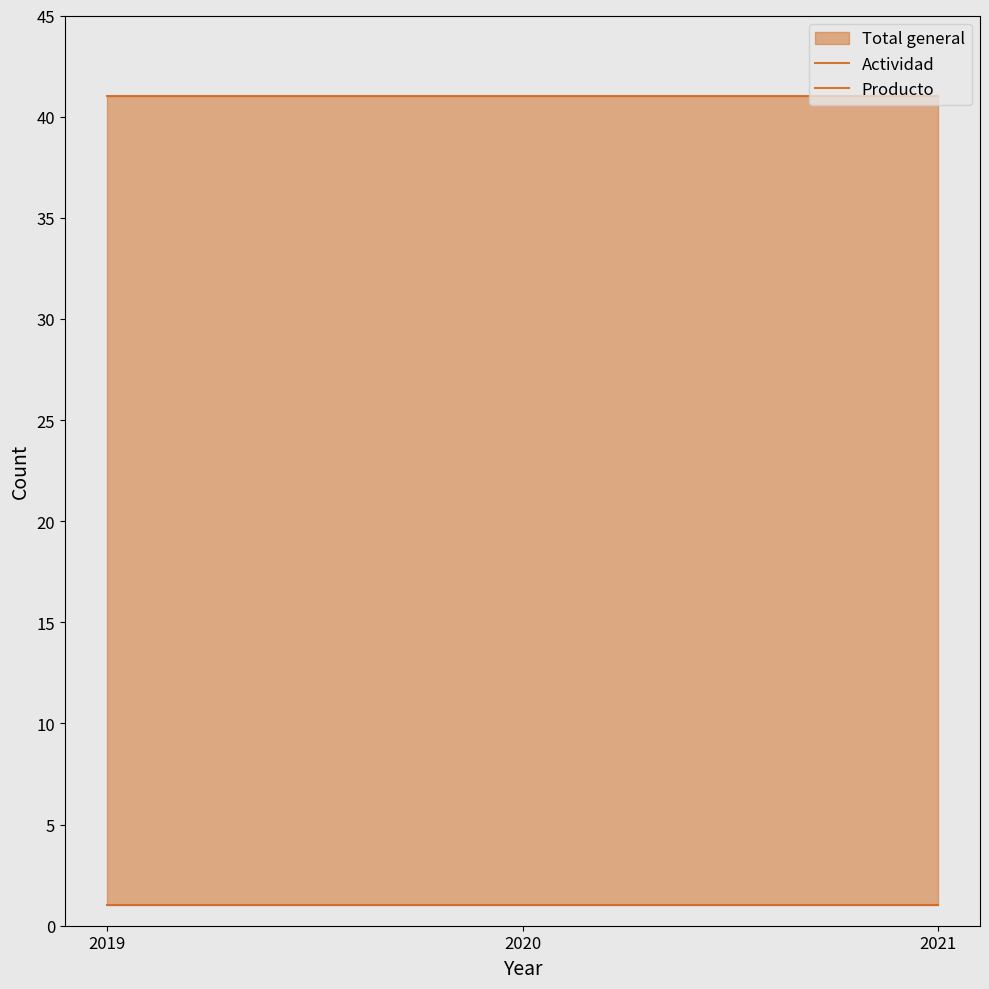

What is the minimum value shown in the chart?

1